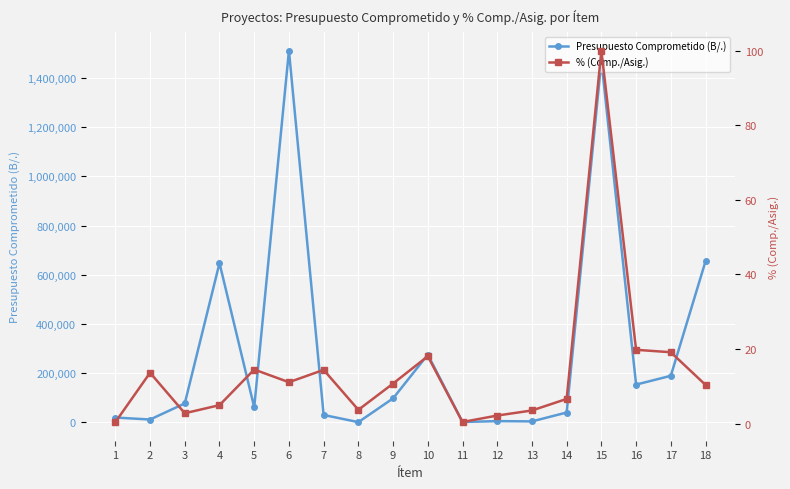

What value does the Presupuesto Comprometido (B/.) series have at 1?

19654